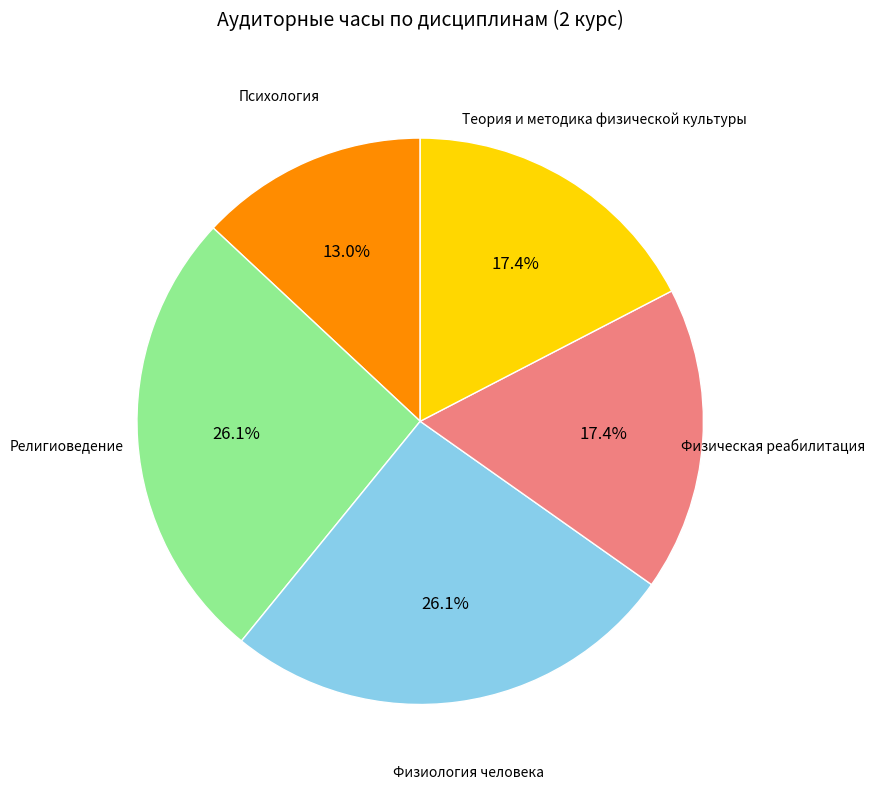

To the nearest percent, what is the average slice percentage?

20%